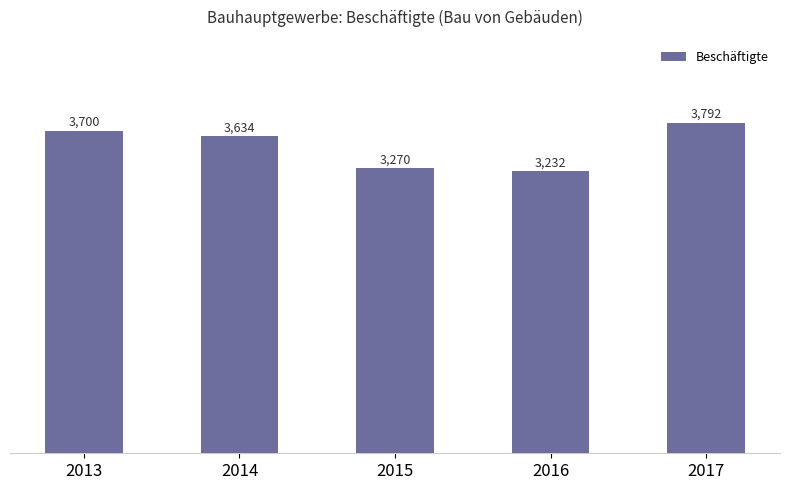

What is the smallest value displayed?

3231.8